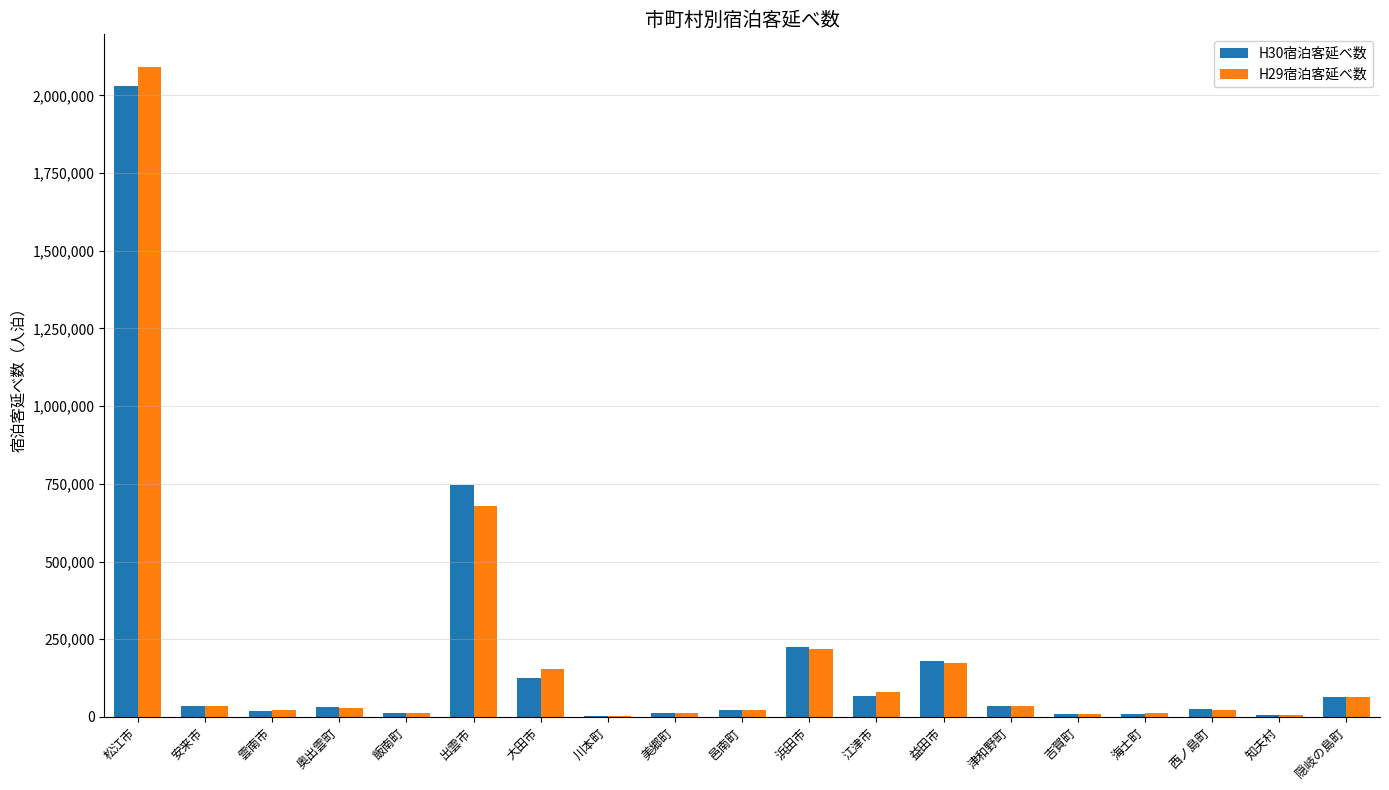

Are the bars horizontal?

No